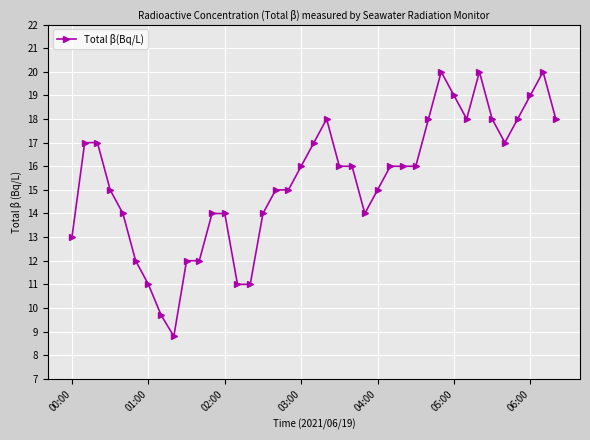

What is the maximum value shown in the chart?

20.0